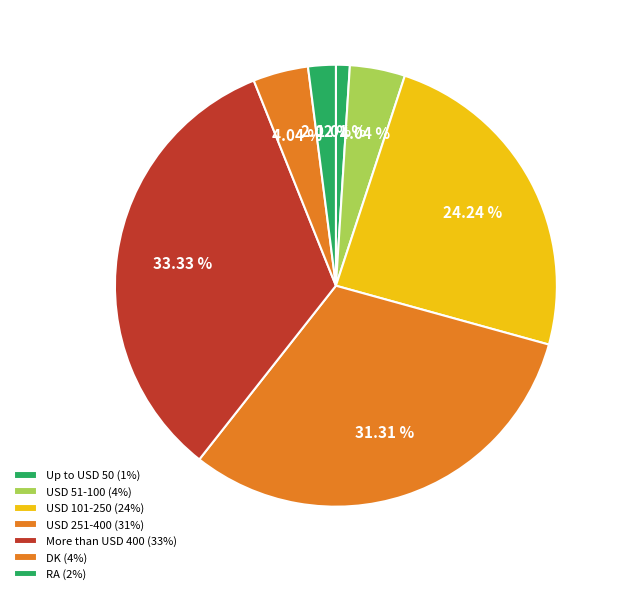

Is there any slice that represents more than half of the pie?

No